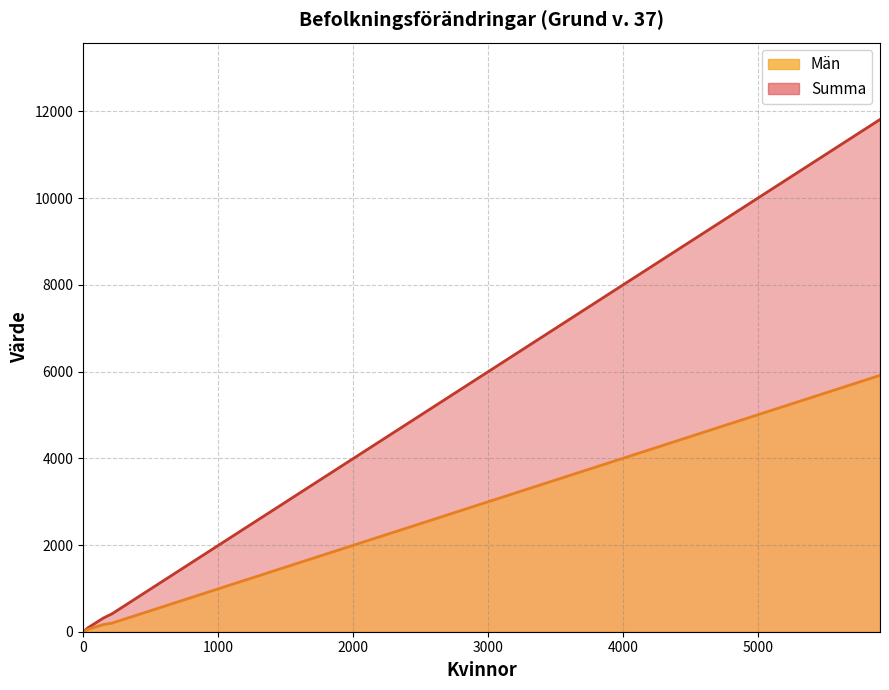

At which category does the chart reach its peak across all series?

5902